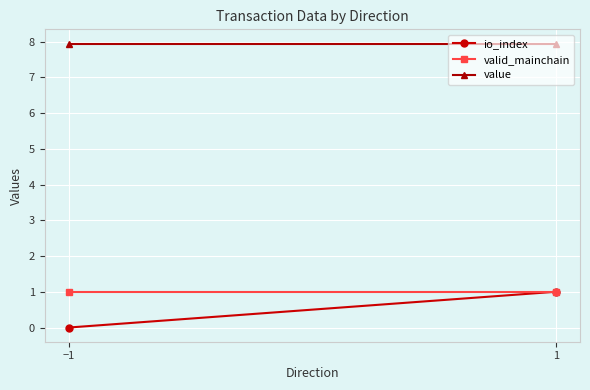

Which series has the largest total across all categories?

value